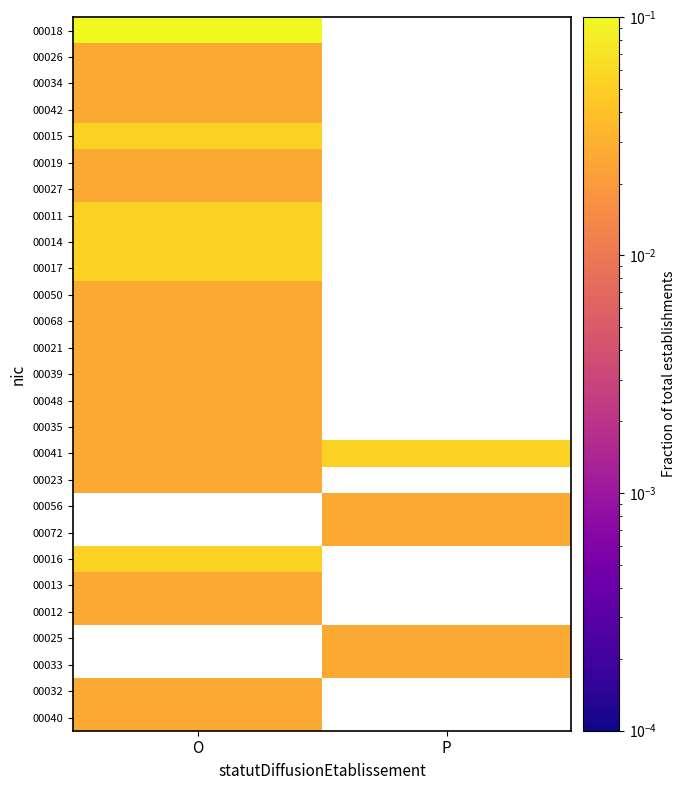

Is the value of 00034 at O greater than the value of 00015 at O?

No